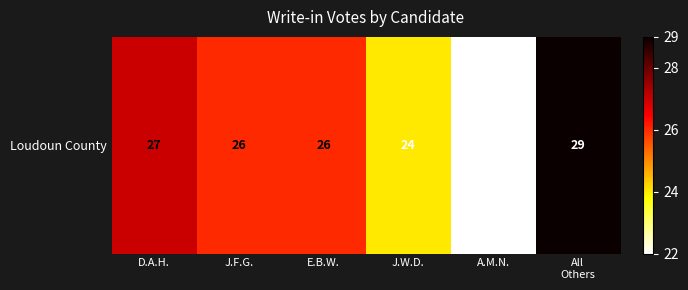

What is the difference between the maximum and minimum values?

7